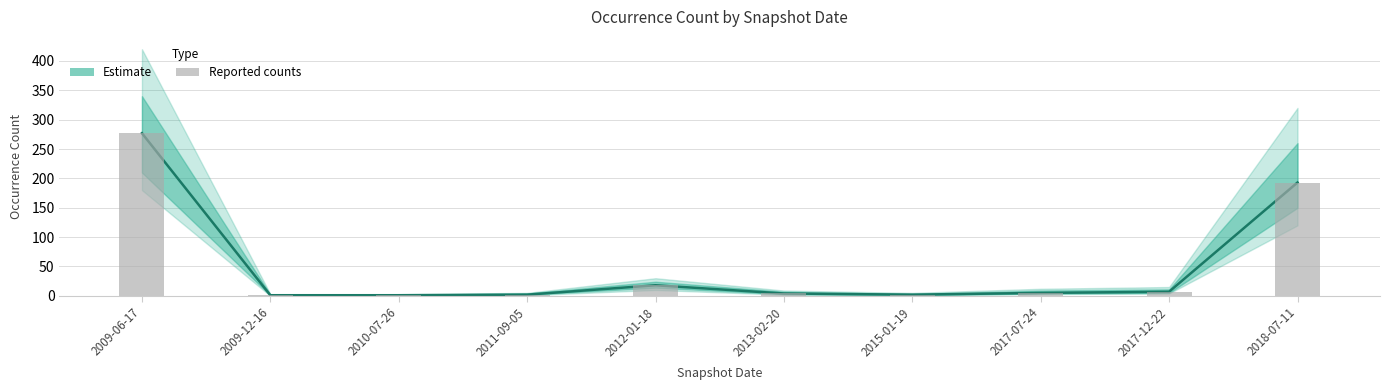

At which label does Estimate reach its peak?

2009-06-17